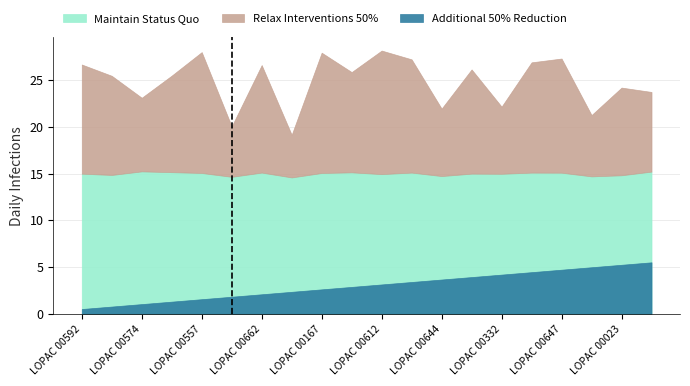

What is the label of the 9th point from the left?

LOPAC 00167